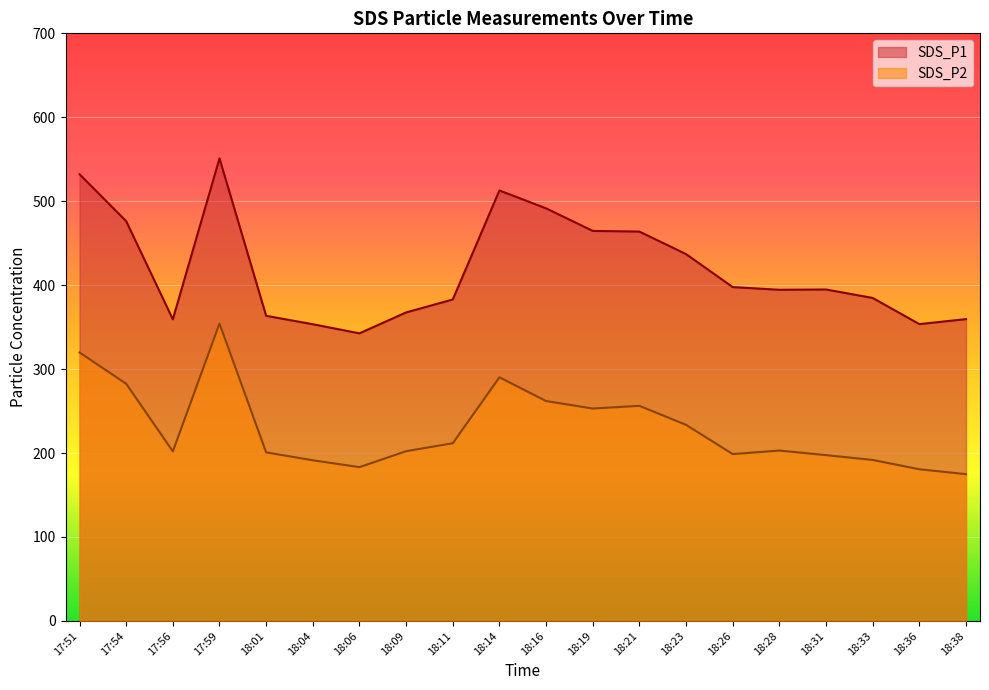

Which series has the largest range (max minus min)?

SDS_P1